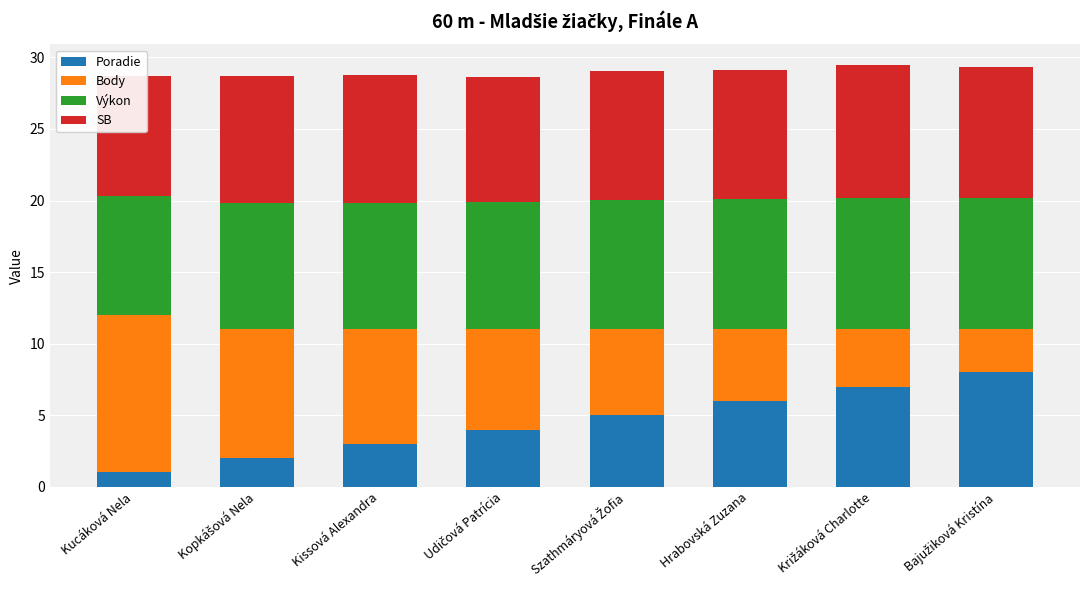

How many groups of bars are there?

8